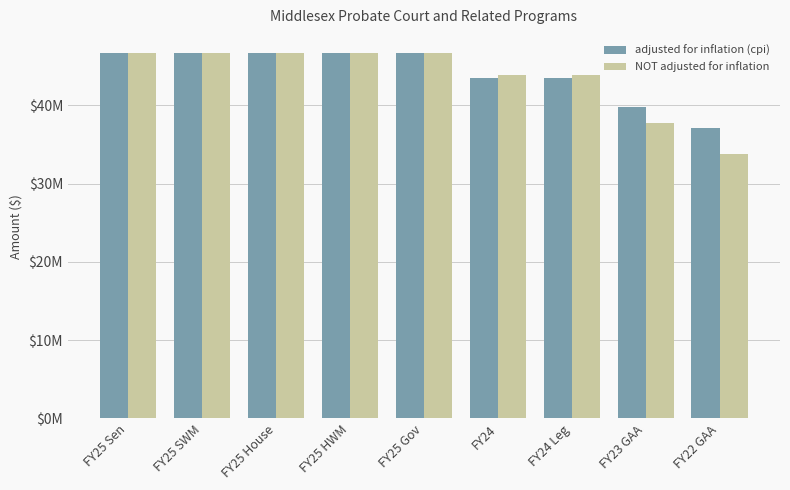

Does the chart contain stacked bars?

No